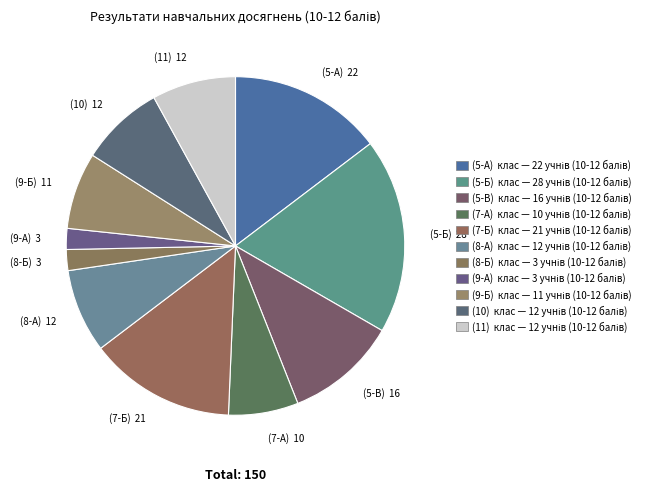

How many segments does this pie chart have?

11